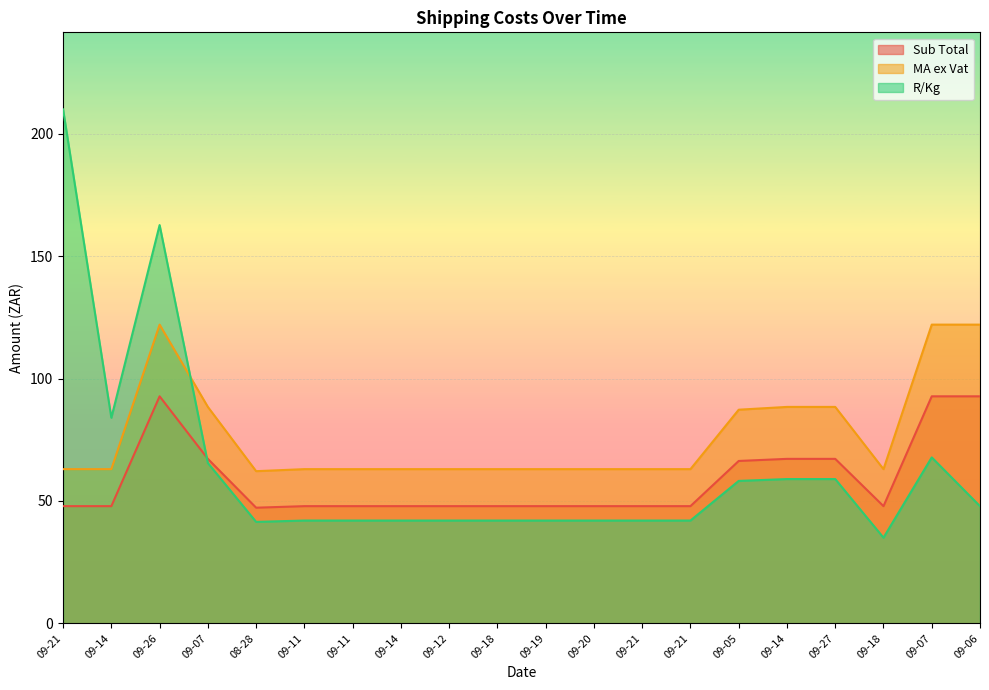

What is the maximum value for MA ex Vat?

122.0